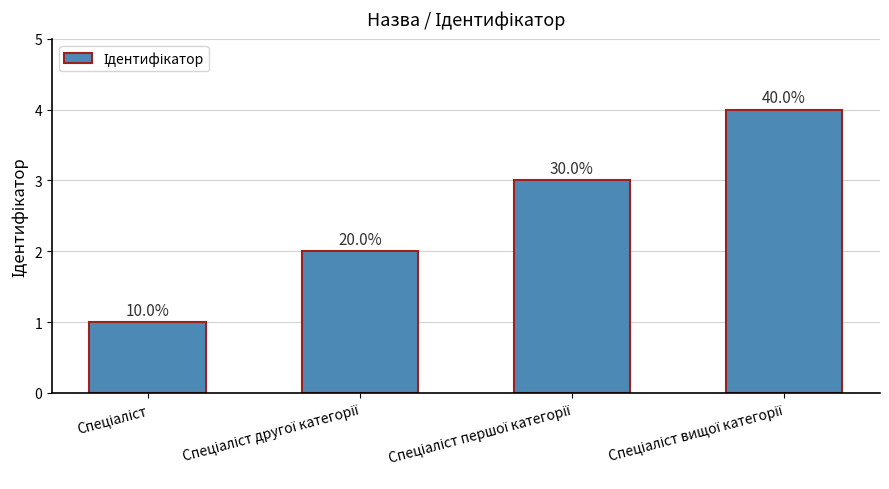

How many bars are there in total?

4